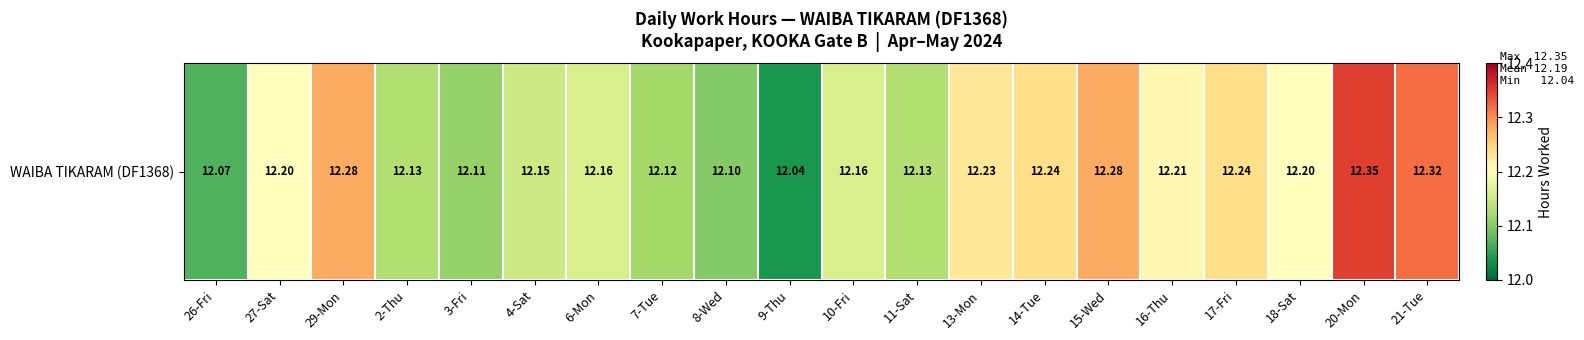

Read the value at 15-Wed.

12.3